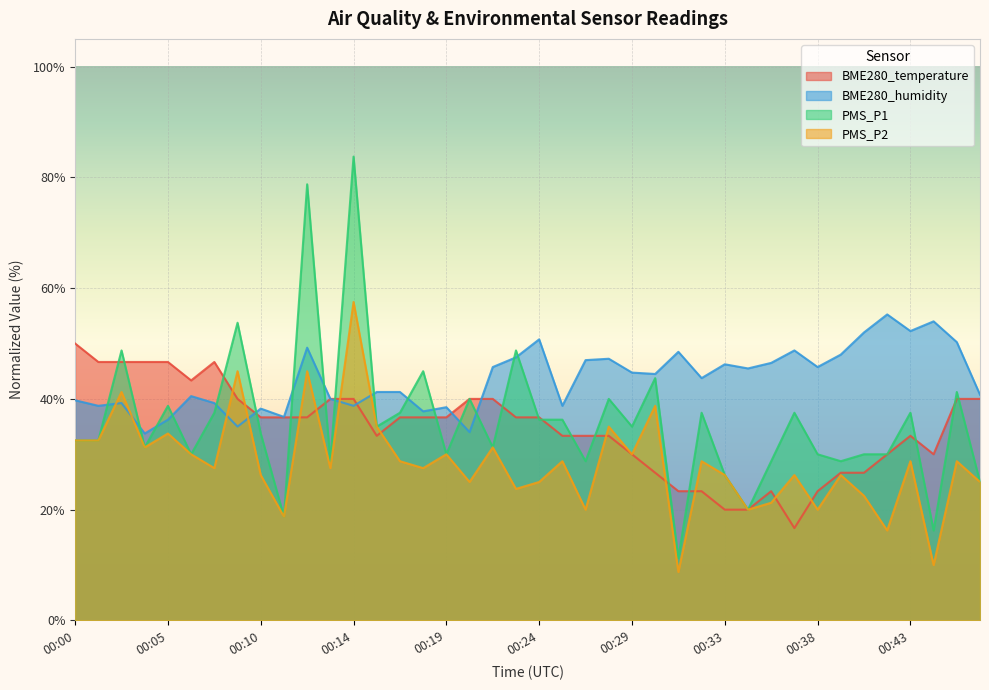

What is the sum of the PMS_P2 values at 00:24 and 00:39?

51.2